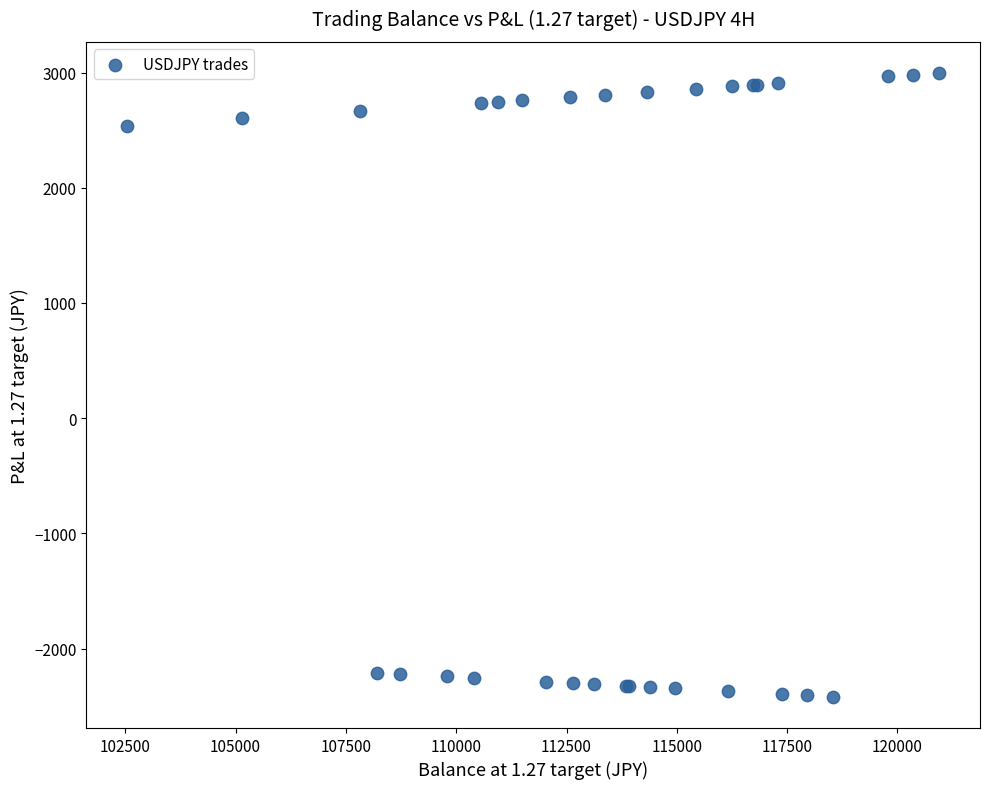

What Y value in the scatter plot is closest to 288?

2540.0